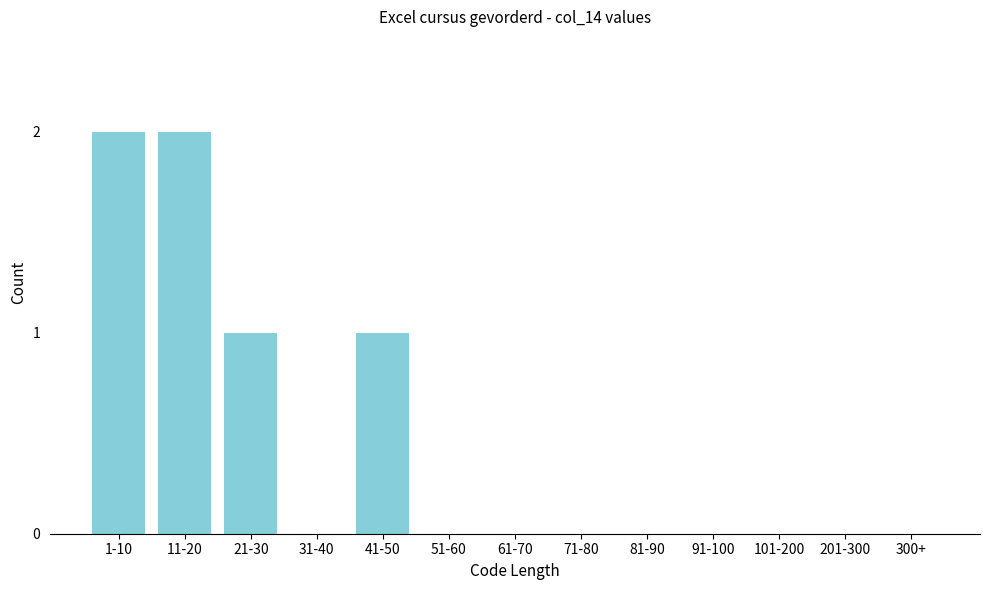

Reading left to right, what are all the values shown in this chart?

1-10=2	11-20=2	21-30=1	31-40=0	41-50=1	51-60=0	61-70=0	71-80=0	81-90=0	91-100=0	101-200=0	201-300=0	300+=0